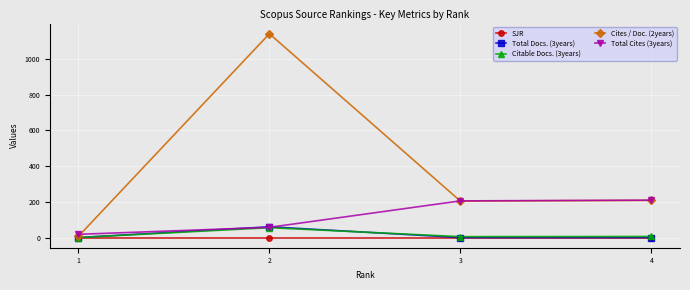

What value does the Cites / Doc. (2years) series have at 4, to the nearest 100?

200